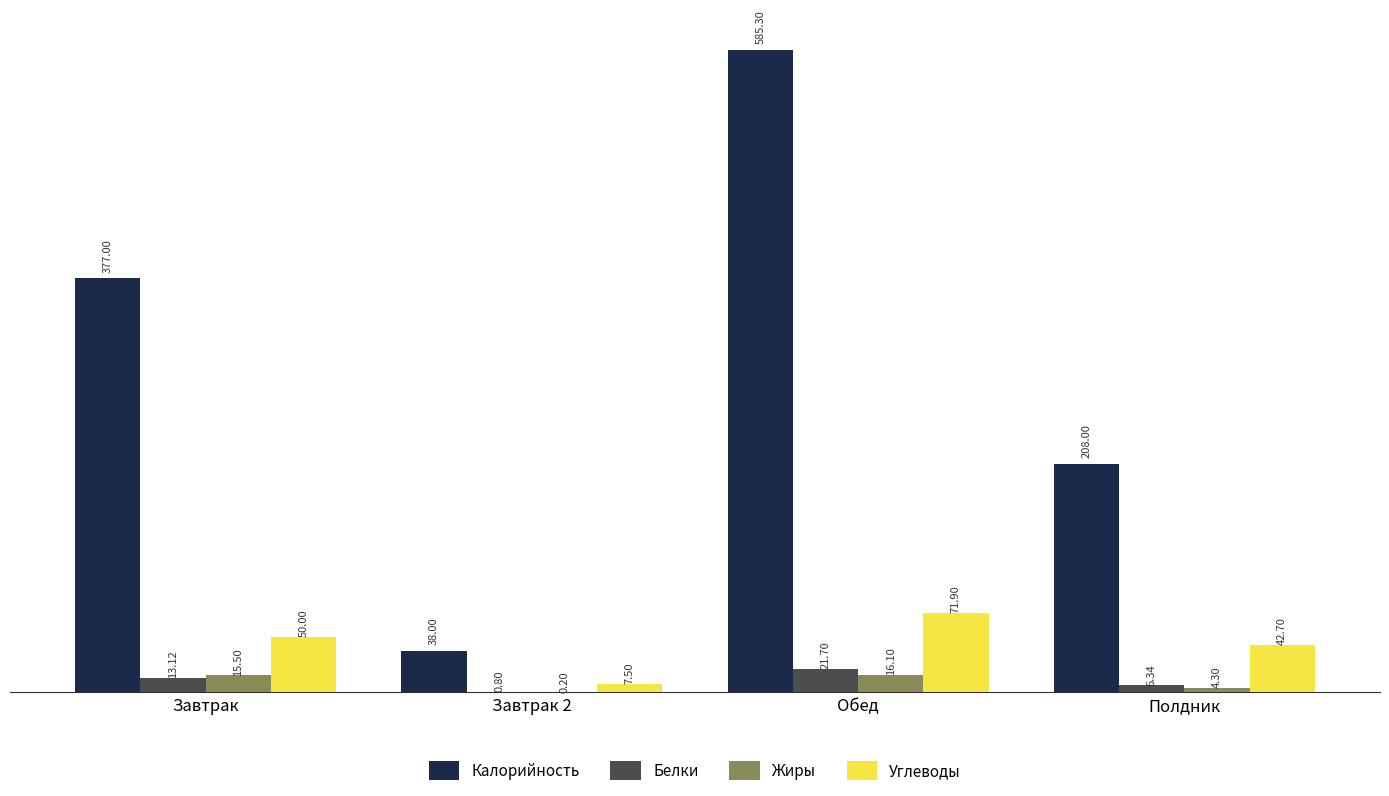

The value of Калорийность at Обед is 992.3. True or false?

False